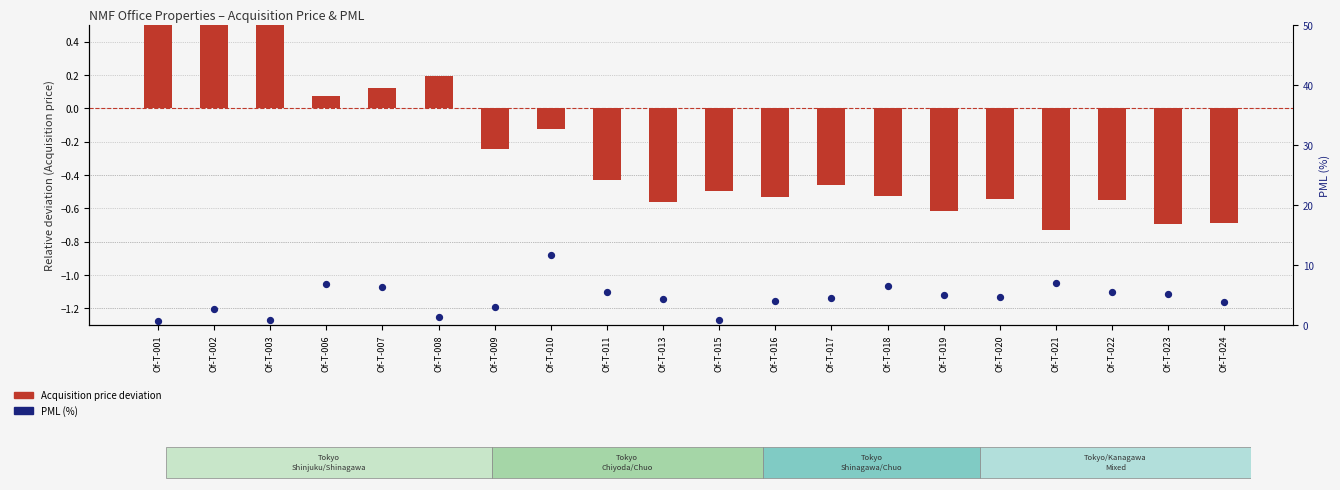

What is the total value across all series at Of-T-006?

7.0